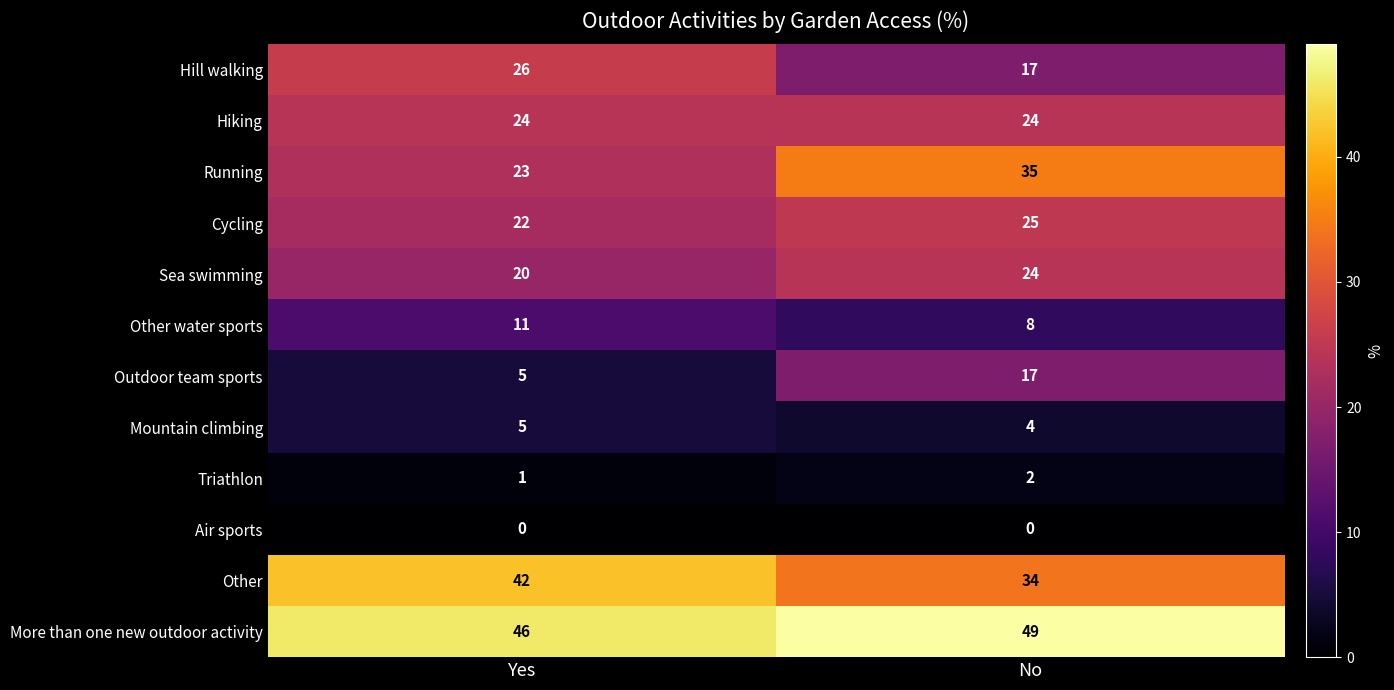

What is the difference between the maximum and minimum values in the Sea swimming series?

4